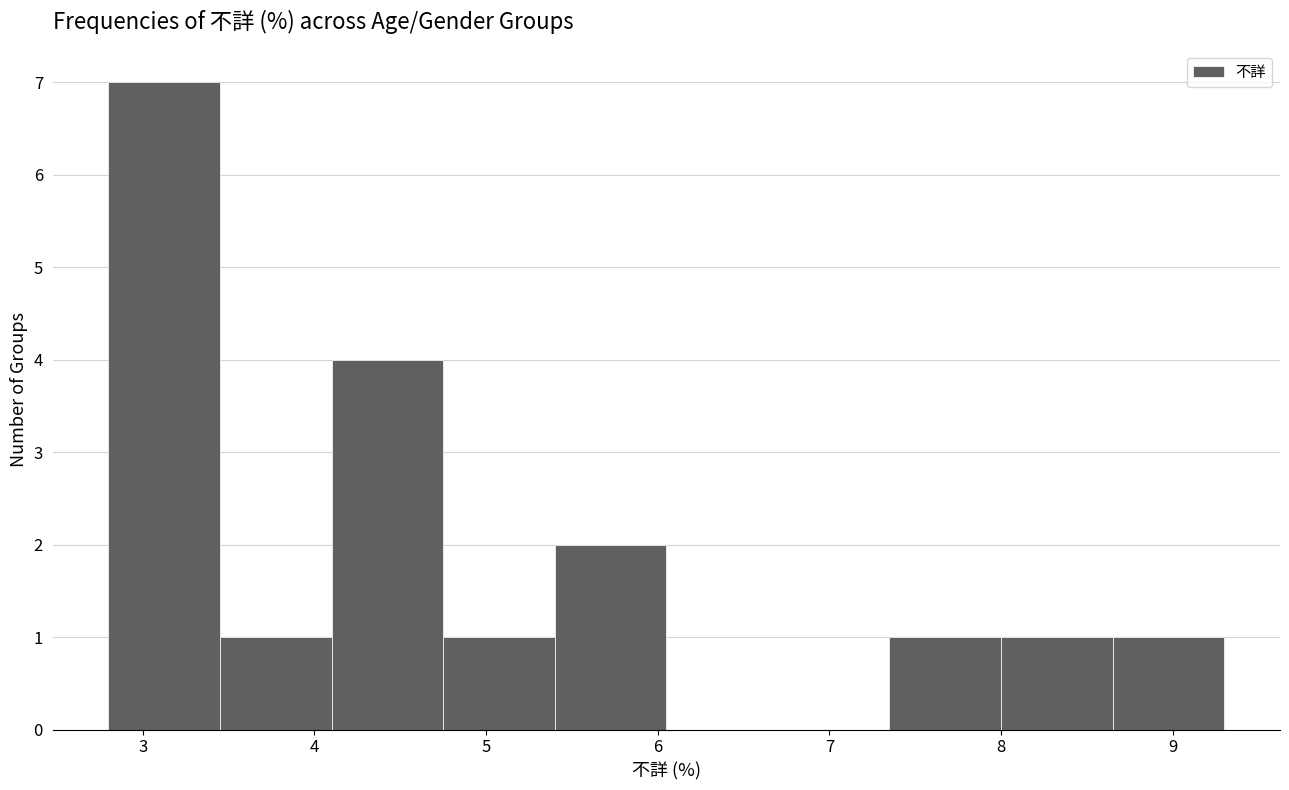

Over which range of the x-axis is the bar tallest?

2.80 to 3.45